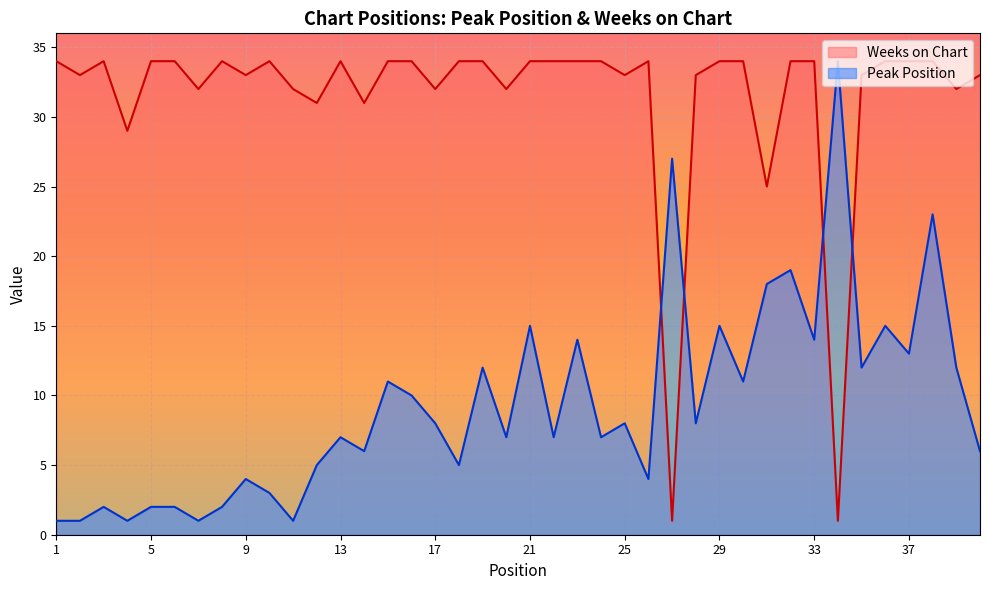

Which series has the largest range (max minus min)?

Peak Position